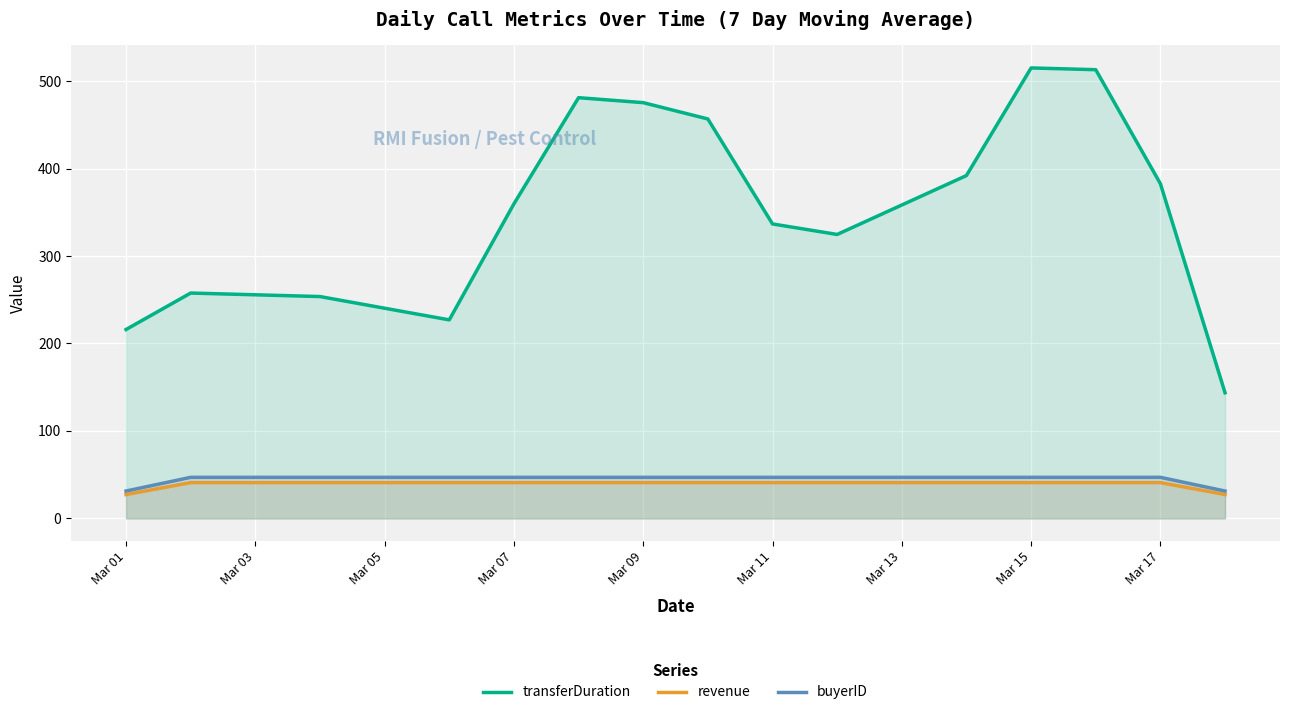

The value of revenue at Mar 11 is 20.9. True or false?

False